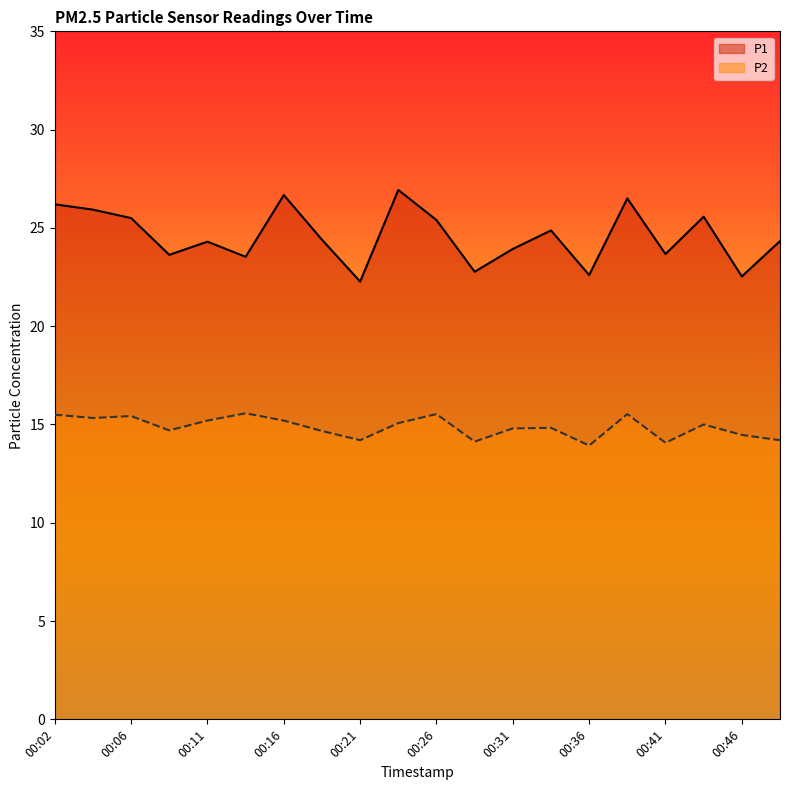

Does the chart have visible grid lines?

No